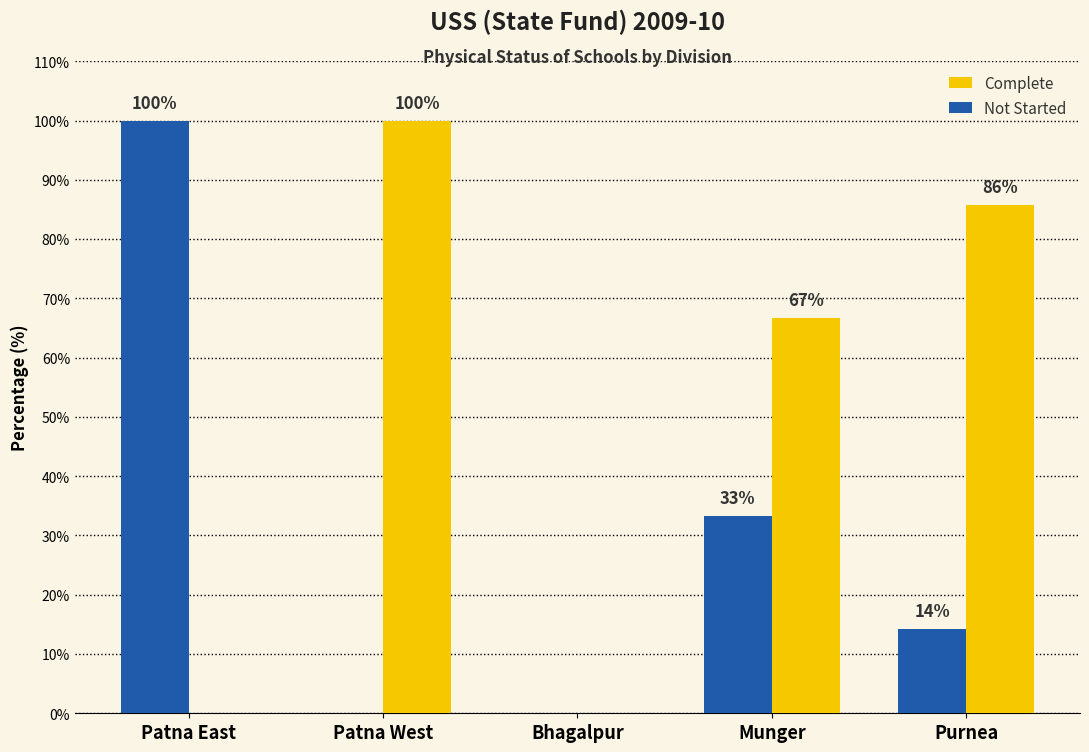

Is the value of Not Started at Patna East greater than the value of Complete at Munger?

Yes